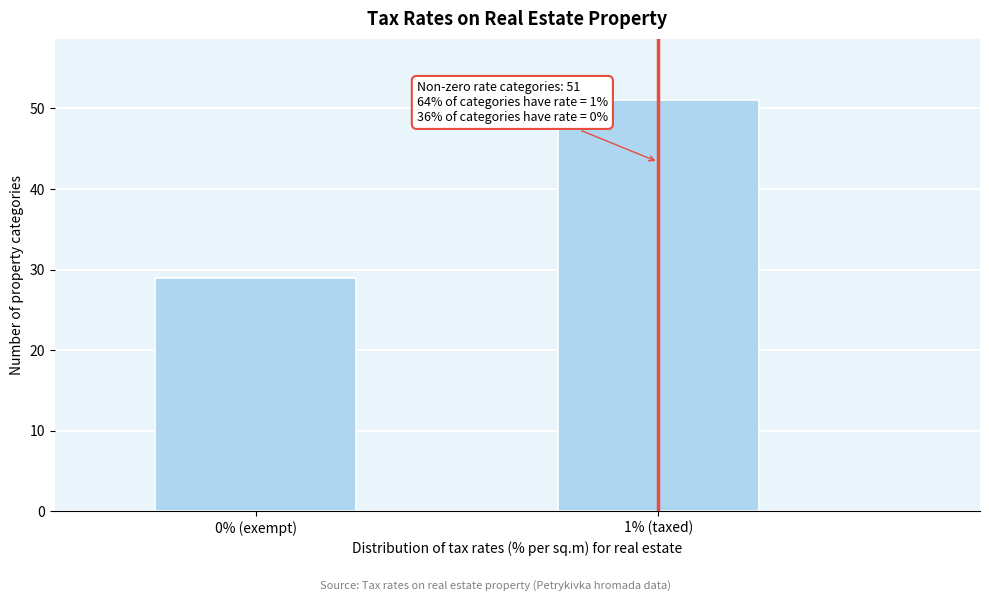

Reading left to right, list all the values displayed in this chart.

29	51